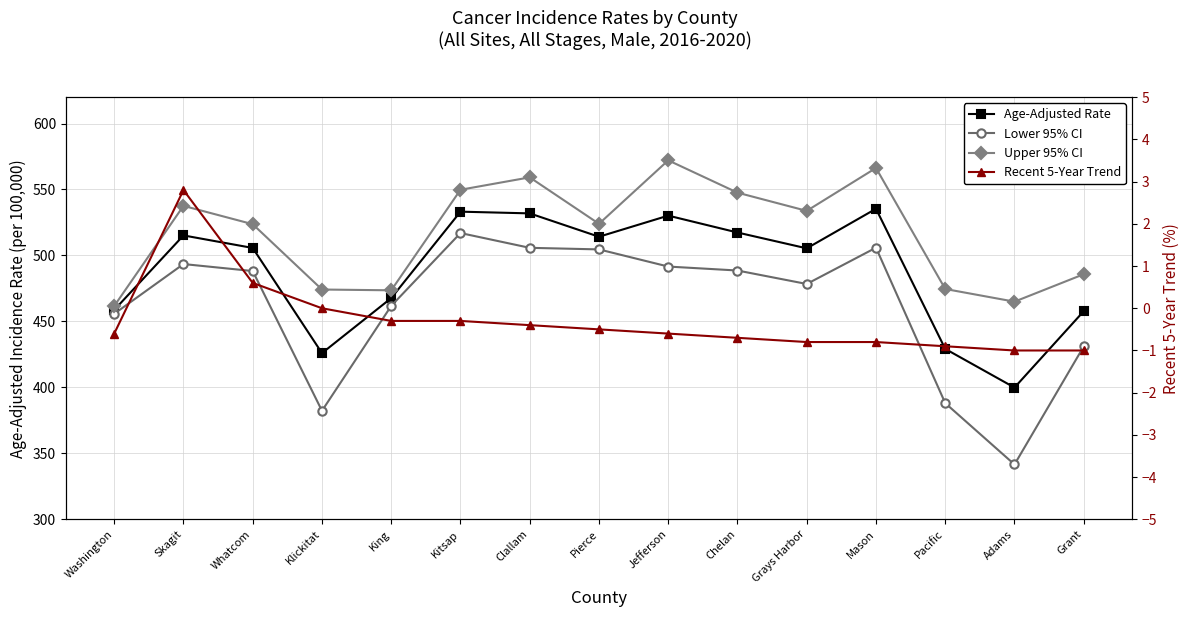

Which series has the largest total across all categories?

Upper 95% CI